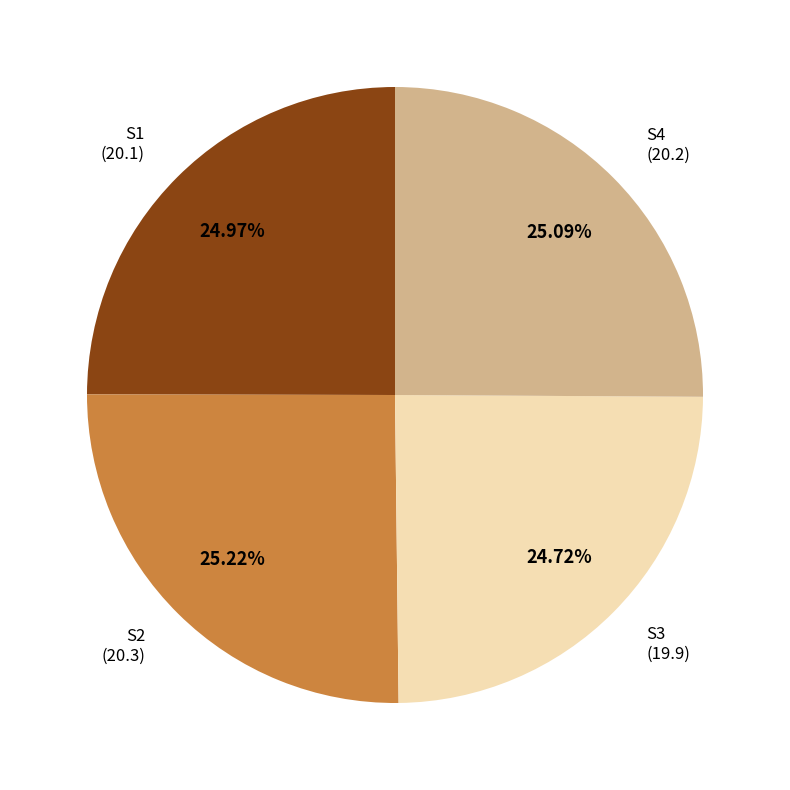

Count the number of slices in the pie.

4